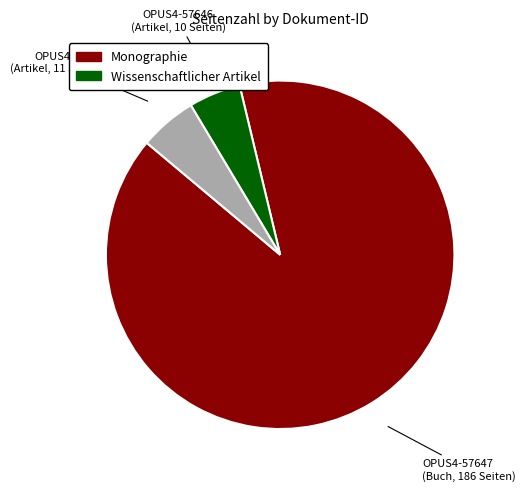

Does any single category account for the majority?

Yes